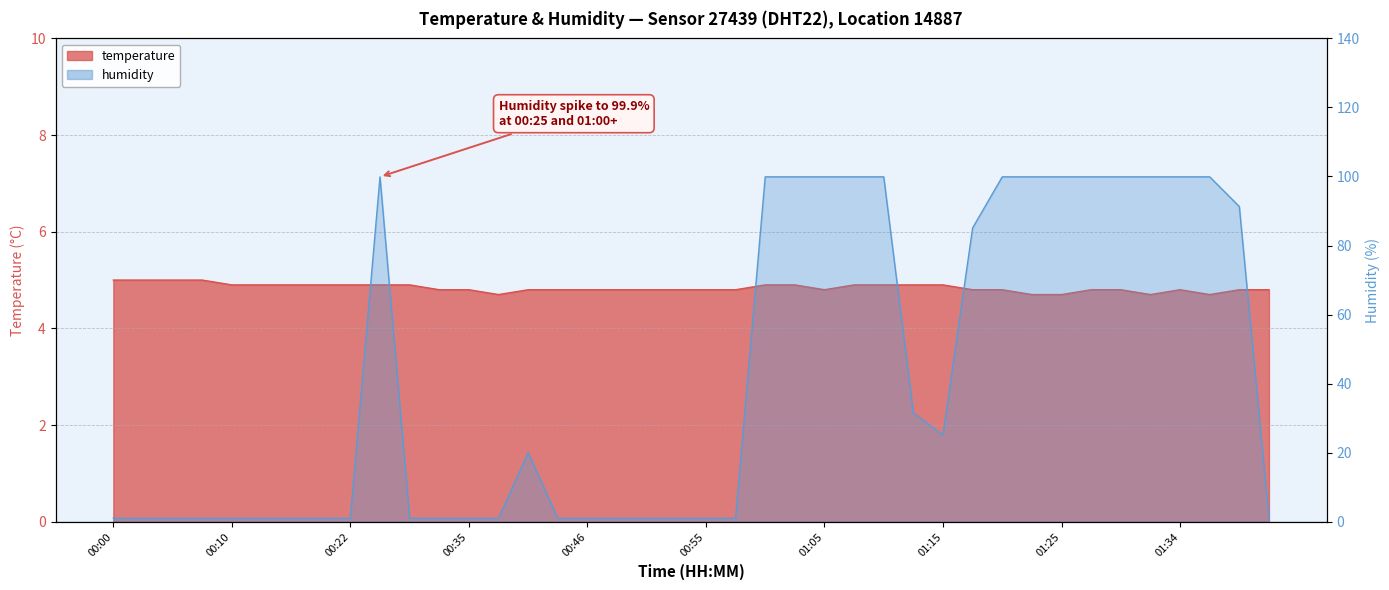

What is the label of the 27th point from the left?

01:10